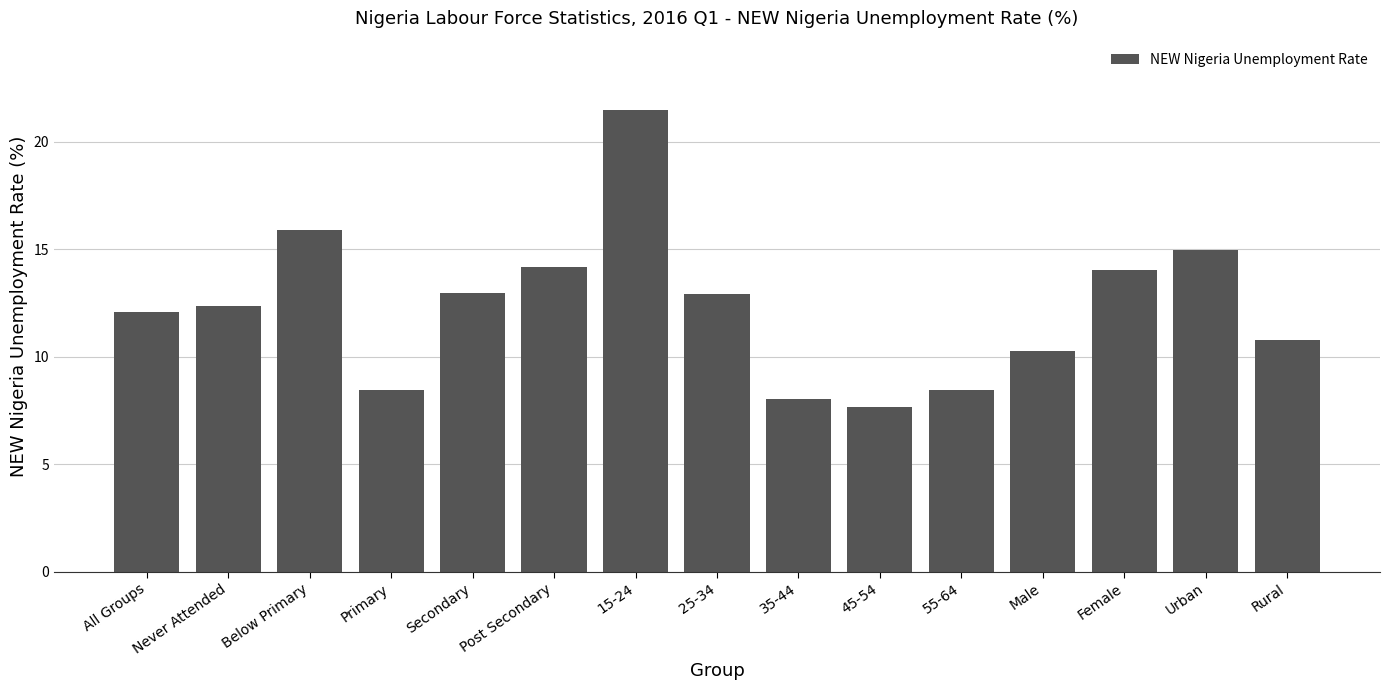

What is the label of the 2nd bar from the right?

Urban